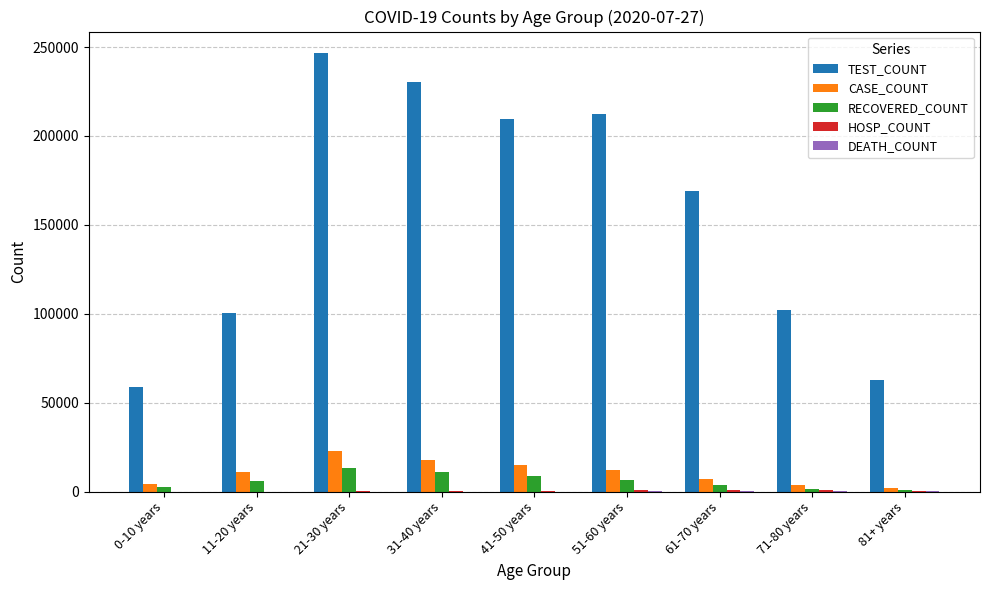

Which series has the largest range (max minus min)?

TEST_COUNT